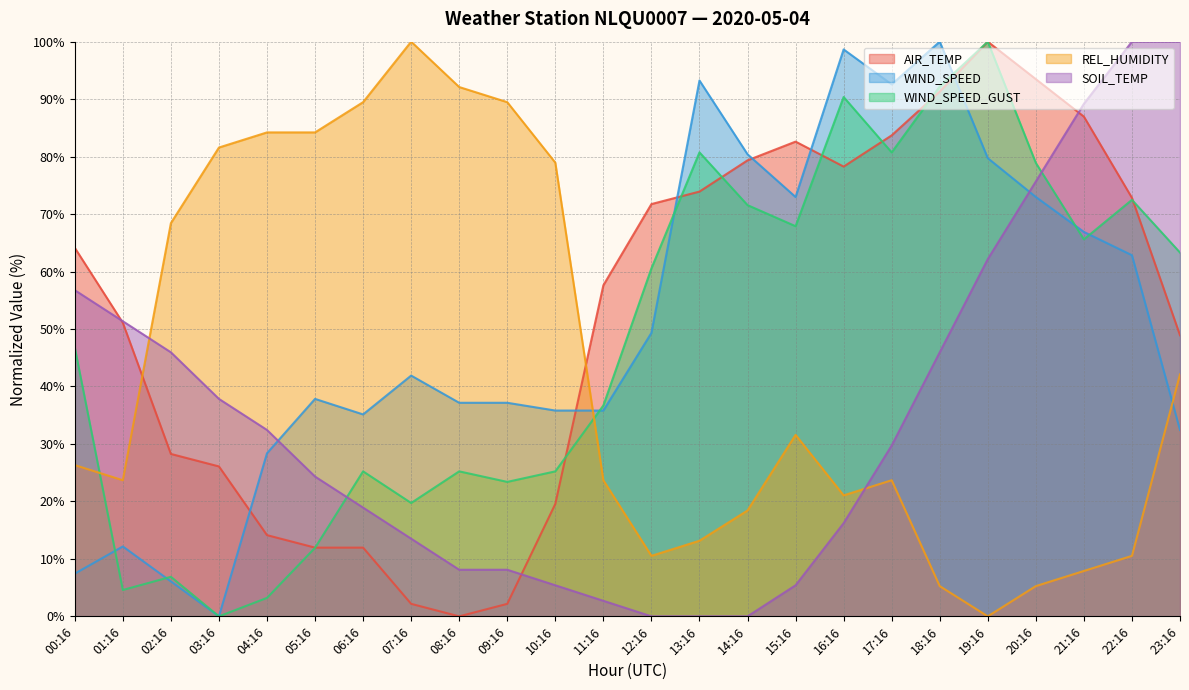

What position from the left is 20:16?

21